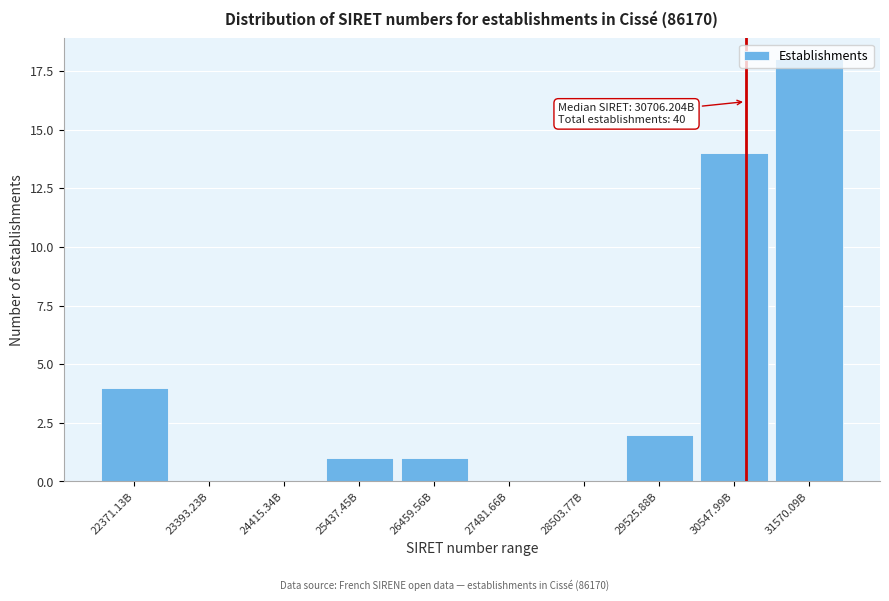

Approximately how many times larger is the value at 30547.99B compared to 26459.56B?

14.0